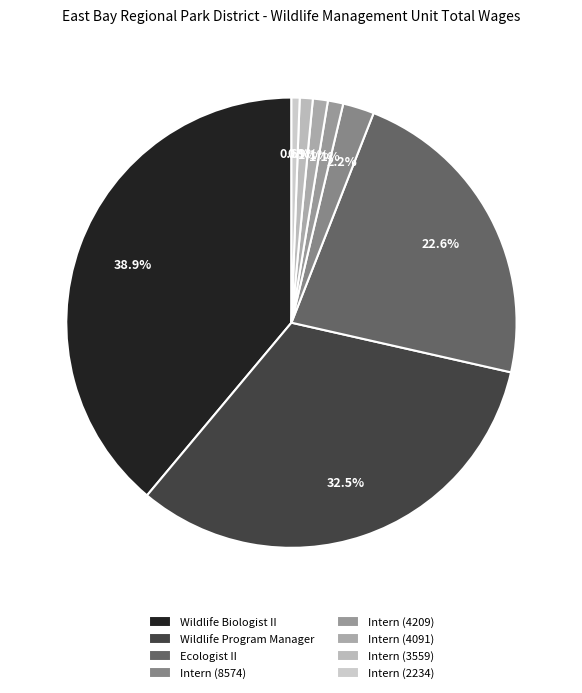

Does any single category account for the majority?

No